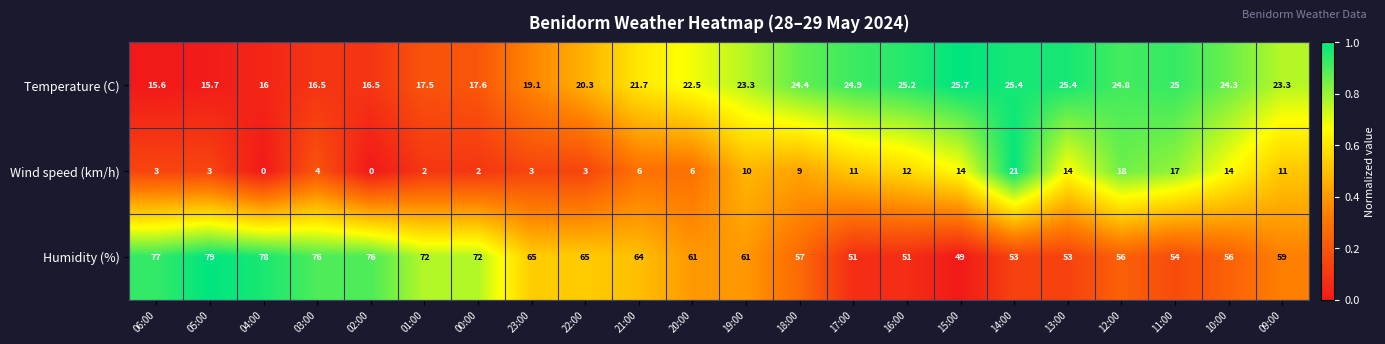

Which series changed the most between 03:00 and 12:00?

Humidity (%)